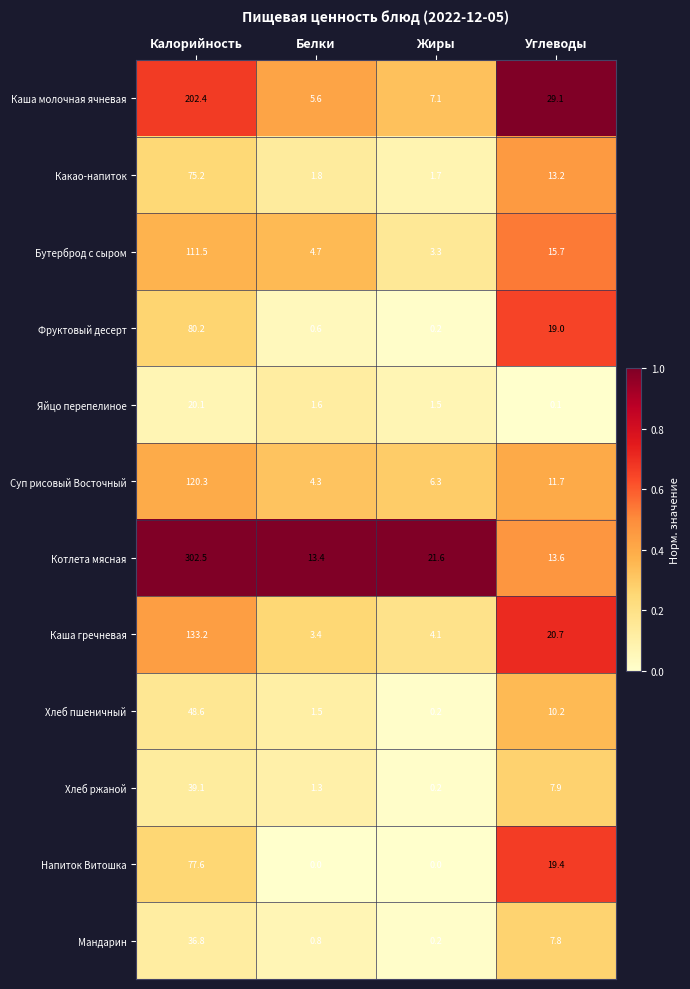

How many categories are shown in the chart?

4